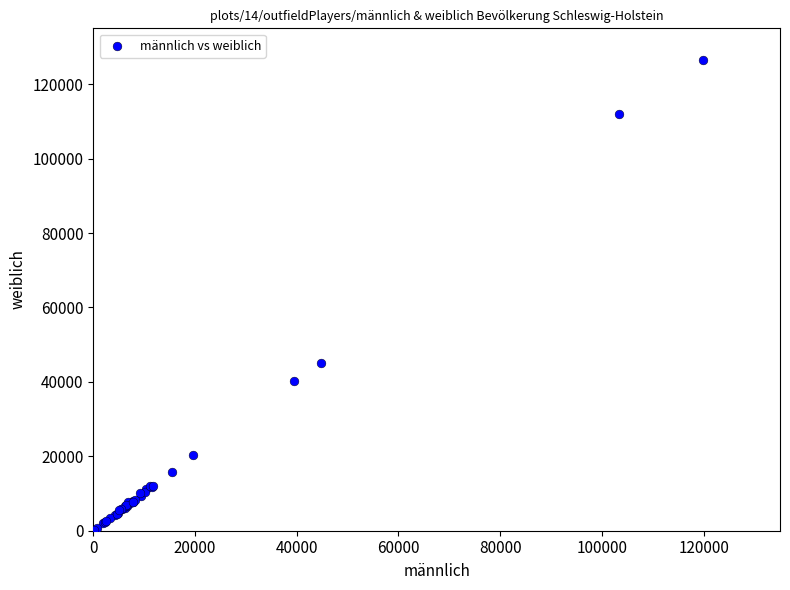

What Y value in the scatter plot is closest to 63303?

45163